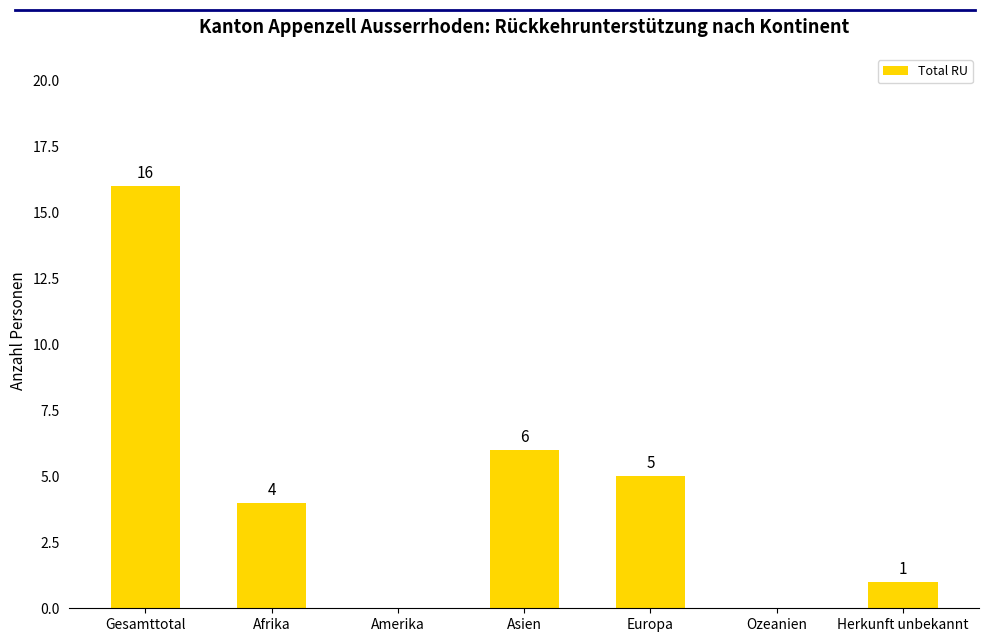

At which label is the value closest to 8?

Asien